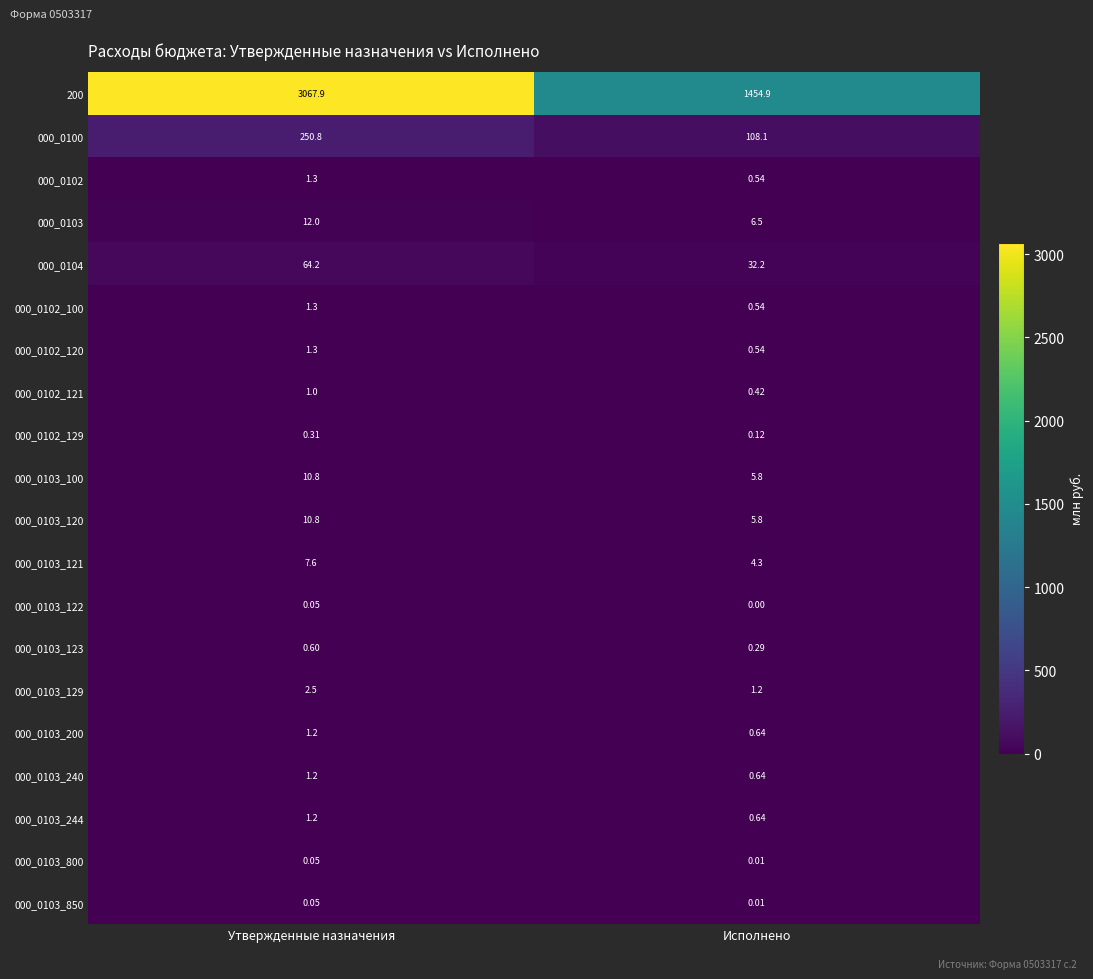

List the labels in order of 000_0103_129 value, smallest first.

Исполнено, Утвержденные назначения